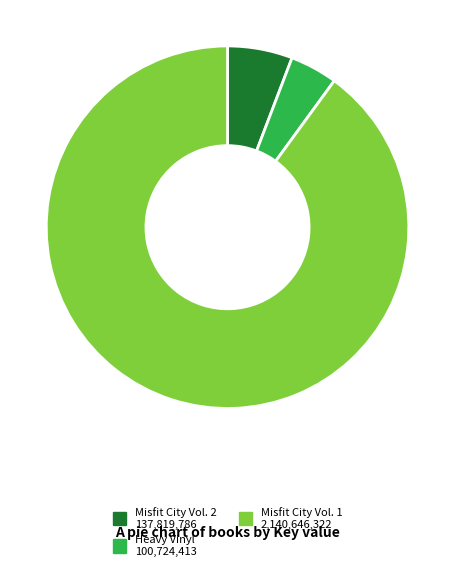

The Misfit City Vol. 2 slice represents 6% of the pie. True or false?

True